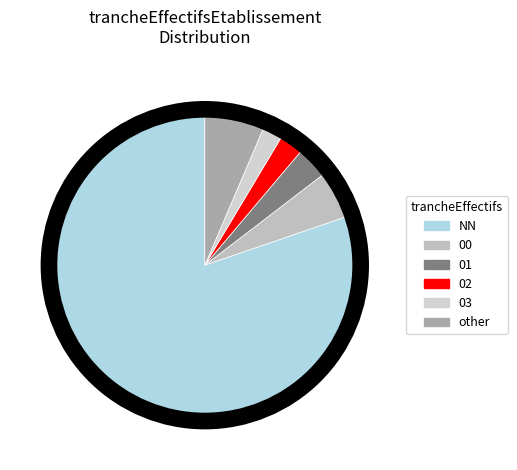

How many segments does this pie chart have?

6